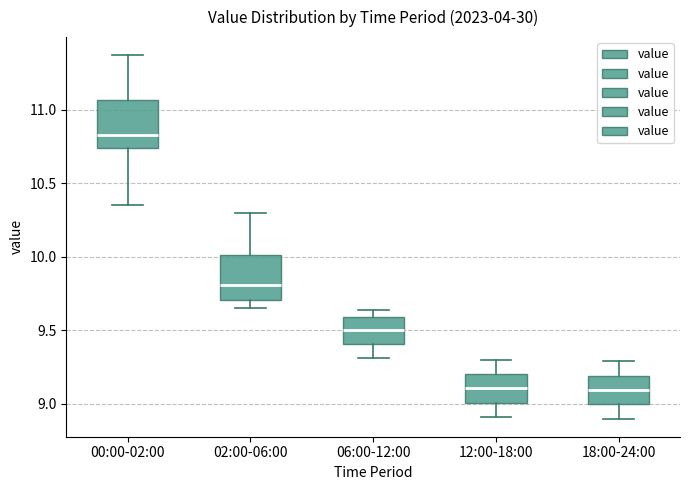

Where does the lower whisker of the box for 18:00-24:00 end on the y-axis? The values are not printed on the chart, so give them approximately, as read against the axis.

8.90